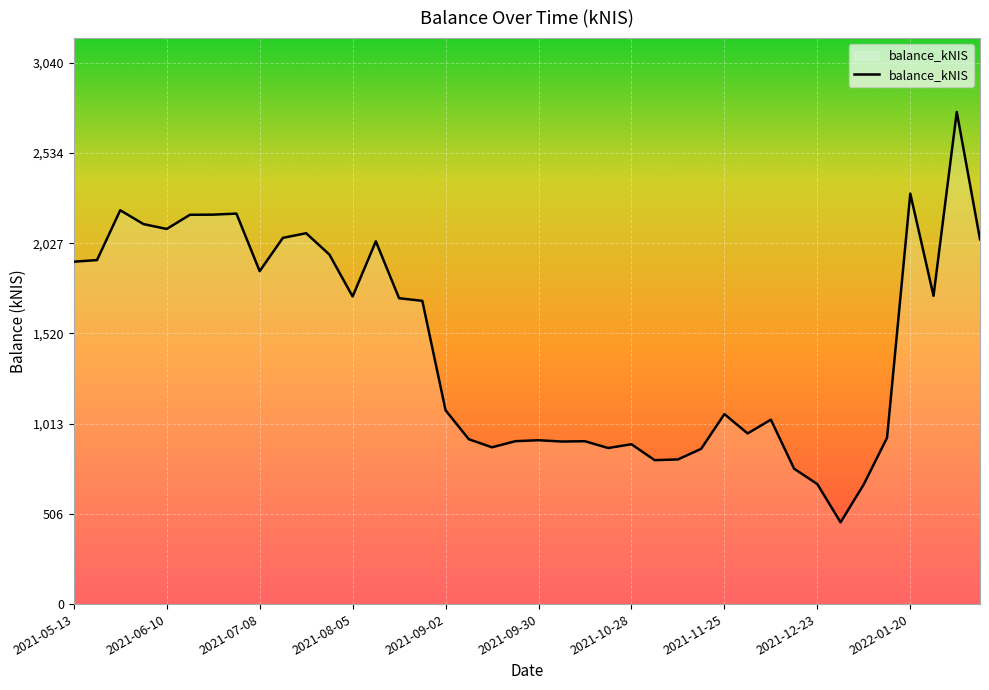

What is the maximum value shown in the chart?

2764.5